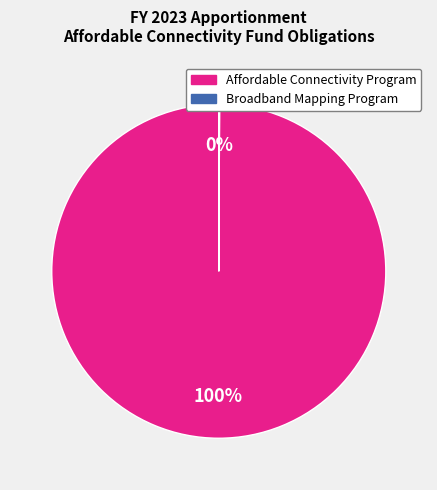

What is the largest slice in the pie chart?

Affordable Connectivity Program